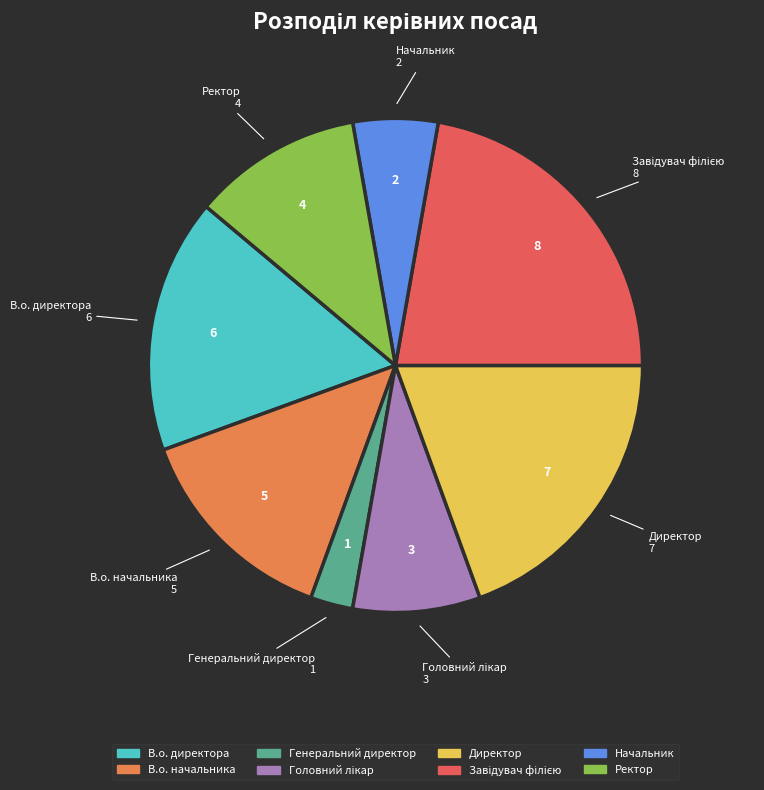

Count the number of slices in the pie.

8